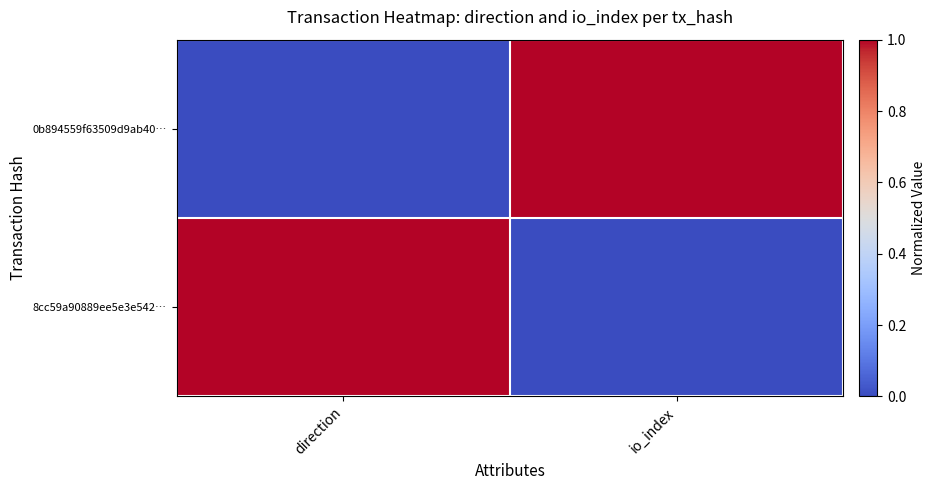

How many series are shown in this chart?

2